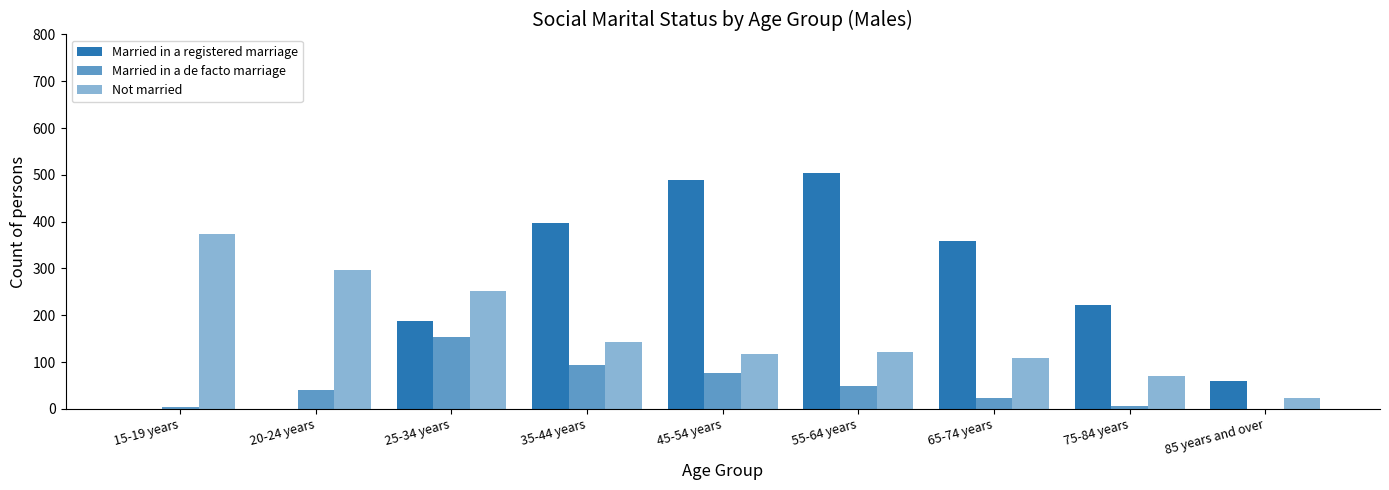

At which category is the sum across all series the highest?

45-54 years